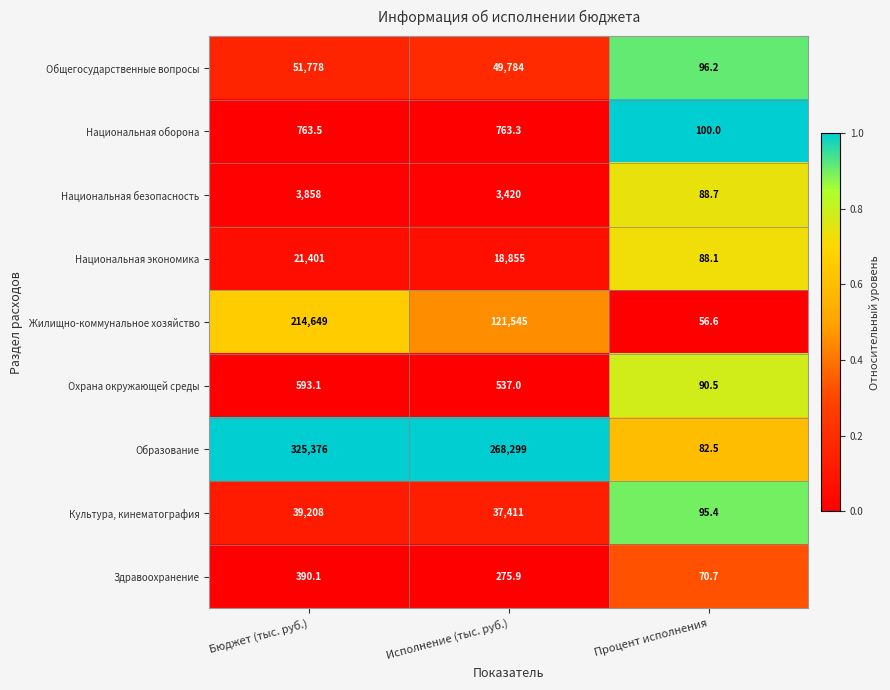

Which series has the largest total across all categories?

Образование